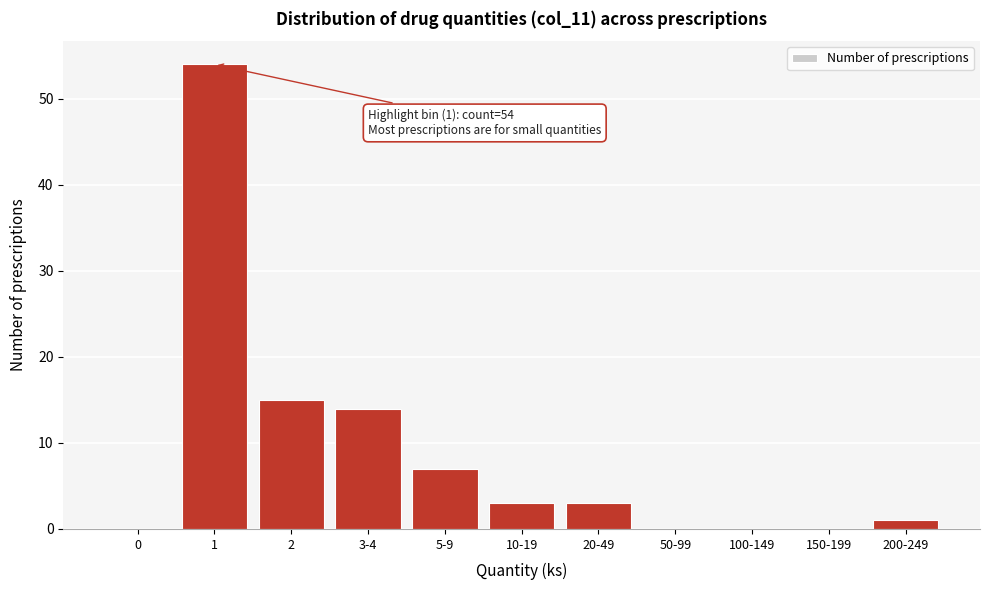

Reading left to right, transcribe all the data shown in this chart.

0=0	1=54	2=15	3-4=14	5-9=7	10-19=3	20-49=3	50-99=0	100-149=0	150-199=0	200-249=1